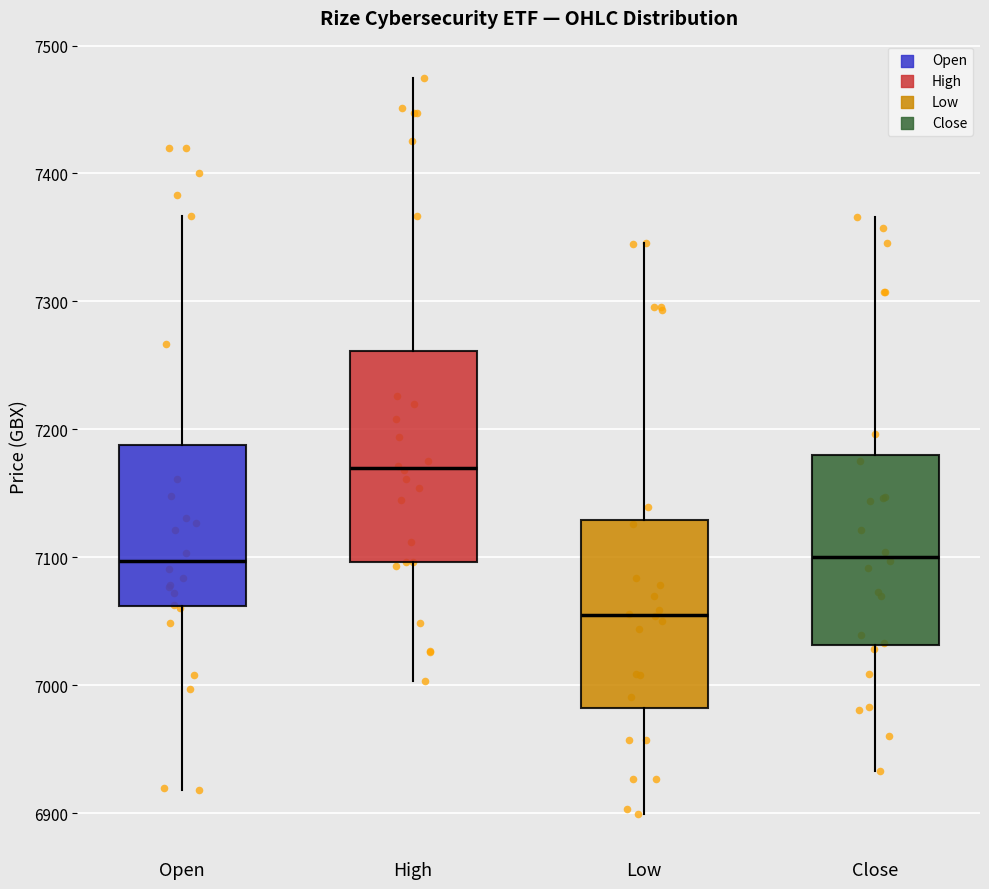

Reading left to right, transcribe this box plot: for each box, give where its median line is, the range the box spans, and where its two whiskers end, as read against the y-axis. The values are not printed on the chart, so give them approximately, as read against the axis.

Open: median 7100, box 7060 to 7190, whiskers 6920 to 7370
High: median 7170, box 7100 to 7260, whiskers 7000 to 7480
Low: median 7060, box 6980 to 7130, whiskers 6900 to 7350
Close: median 7100, box 7030 to 7180, whiskers 6930 to 7370